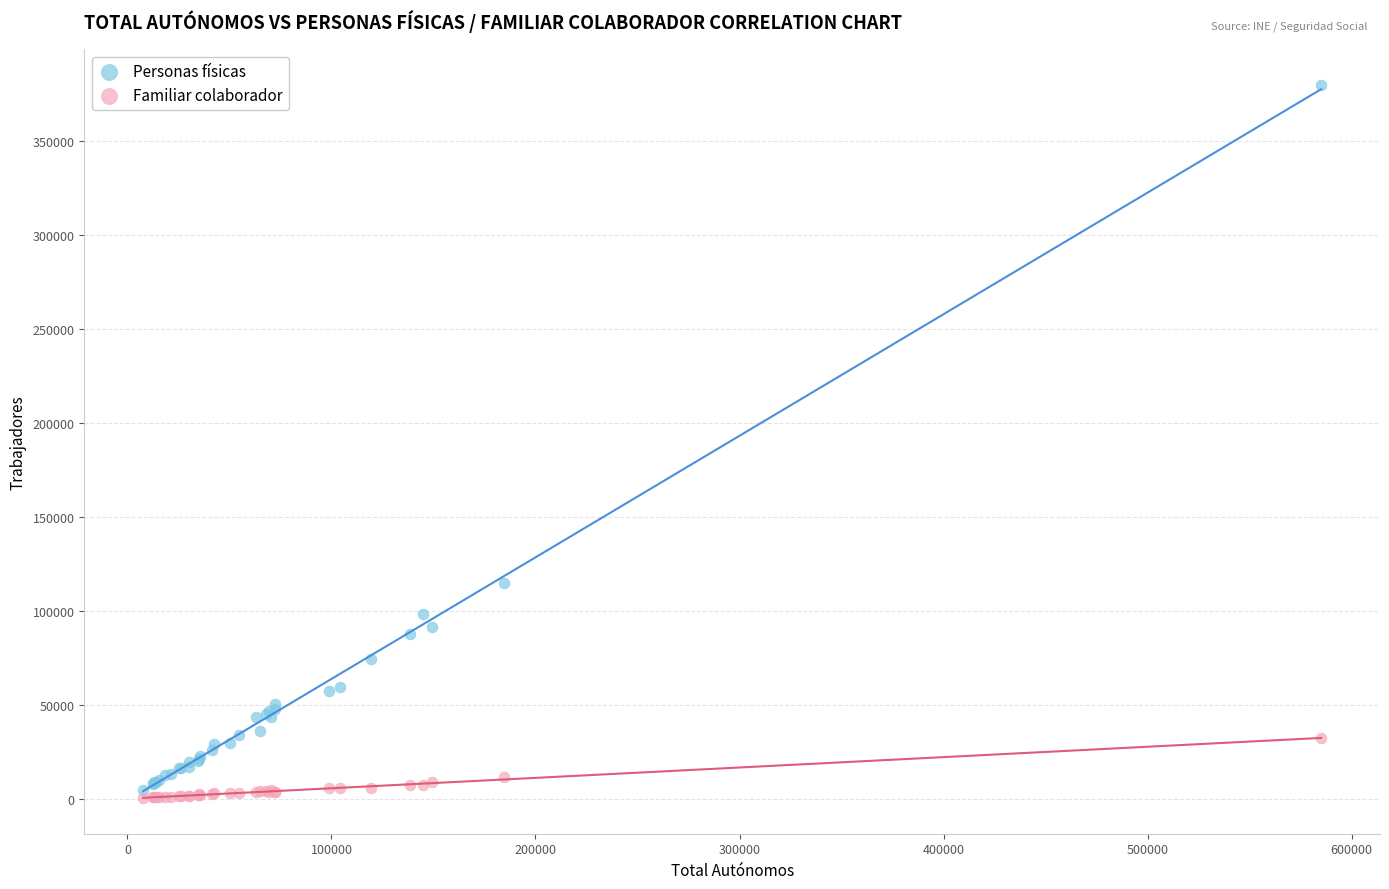

What are all the series names shown in the legend?

Personas físicas, Familiar colaborador